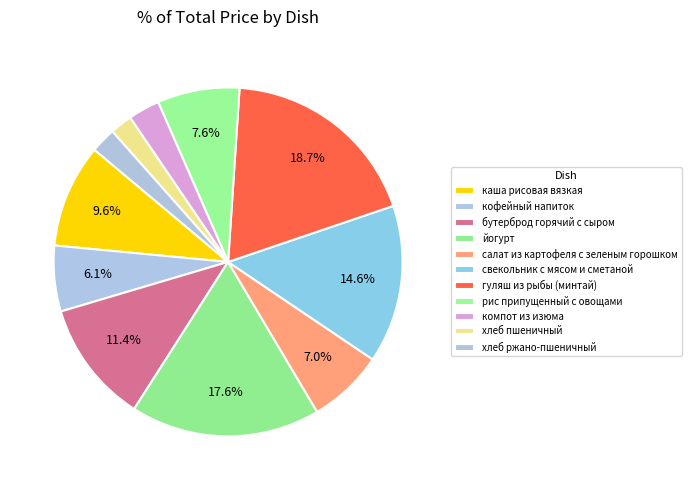

How many slices are in this pie chart?

11